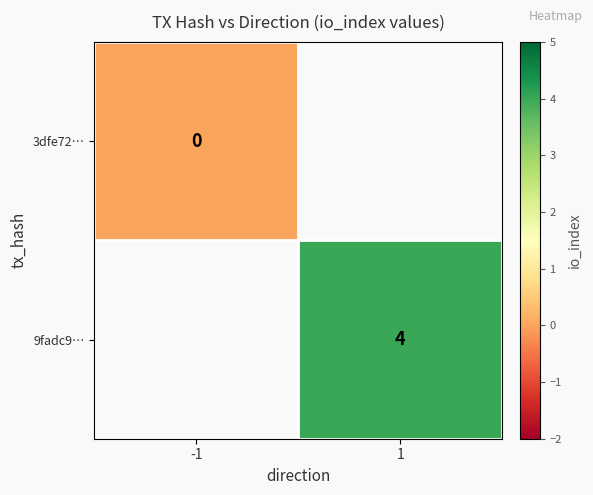

The 9fadc9… series shows 3 at 1. True or false?

False